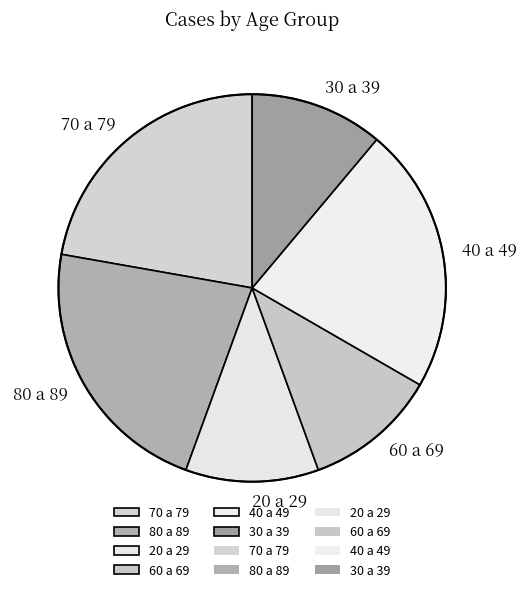

What is the ratio of the value at 60 a 69 to the value at 20 a 29?

1.0